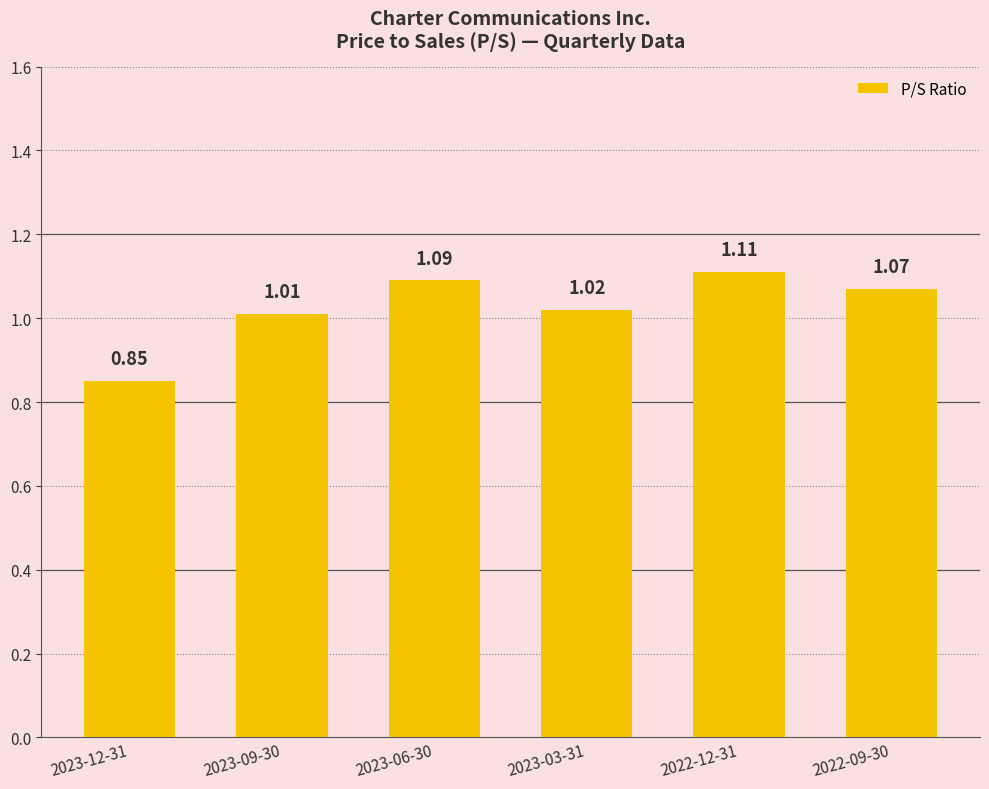

At which category does the chart reach its minimum across all series?

2023-12-31